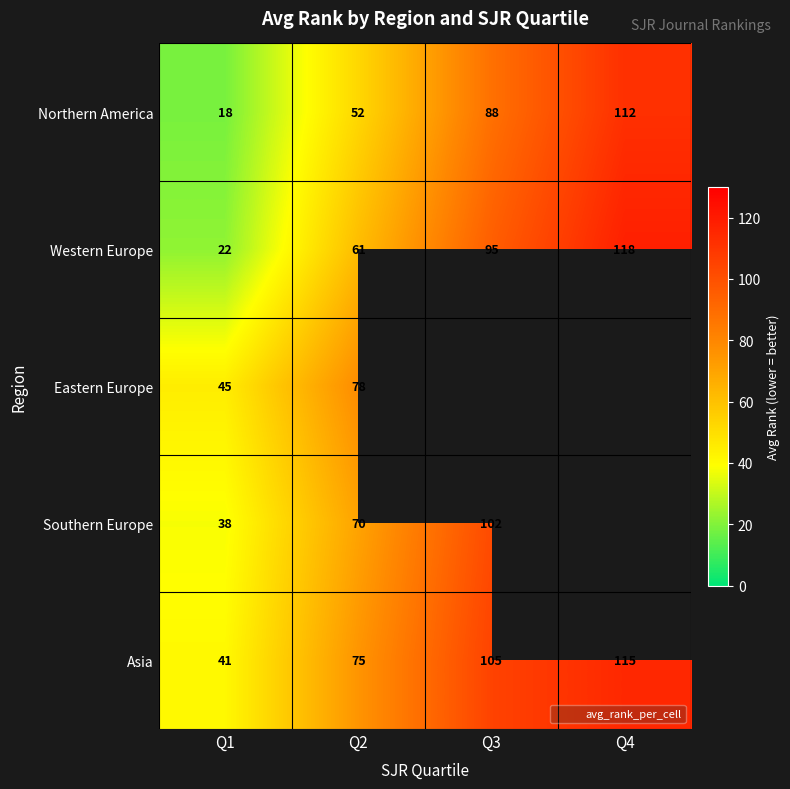

Is it true that Western Europe equals 10.7 at Q1?

False